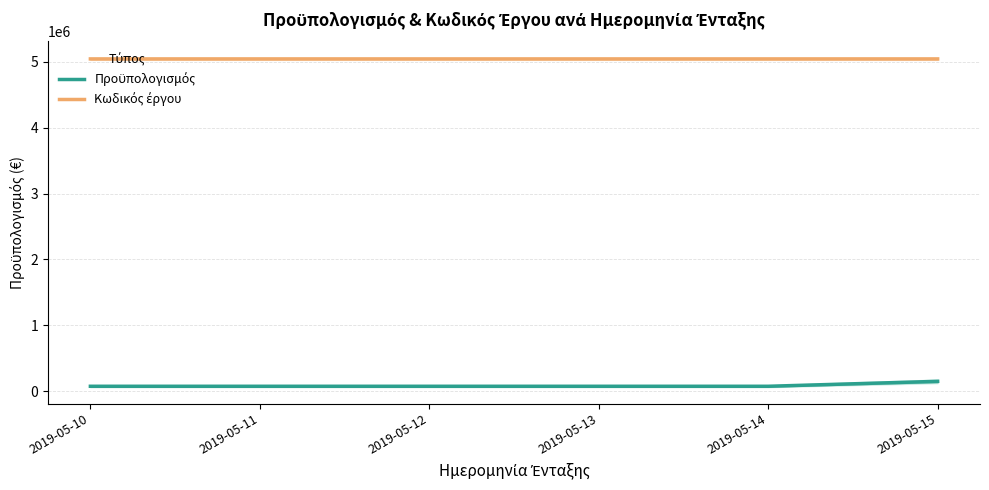

Which category has the lowest value in the Κωδικός έργου series?

2019-05-15